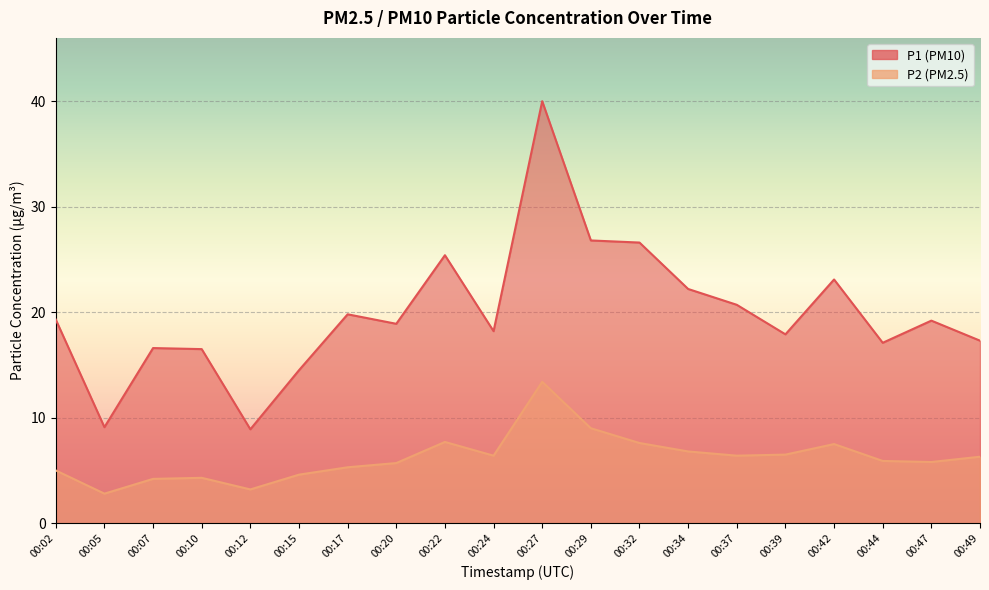

Rank the series at 00:42 from highest to lowest value.

P1, P2